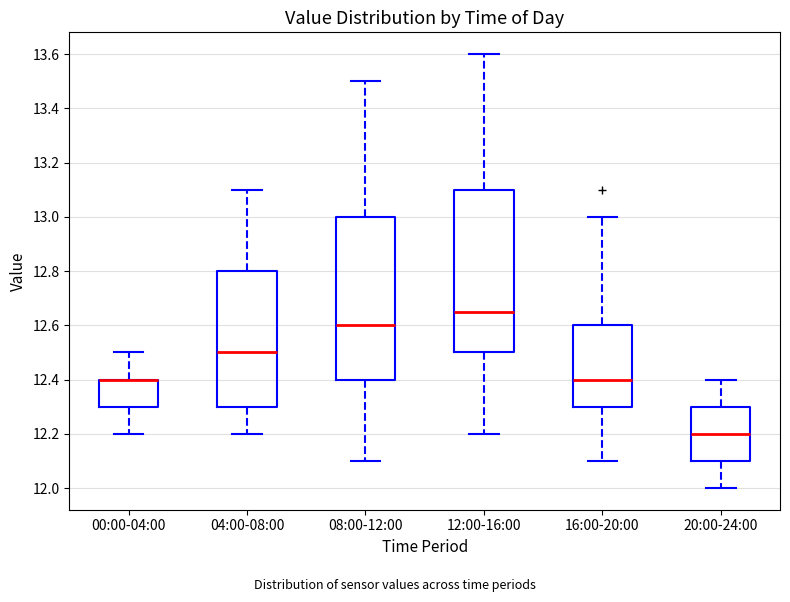

Where does the lower whisker of the box for 20:00-24:00 end on the y-axis? The values are not printed on the chart, so give them approximately, as read against the axis.

12.00